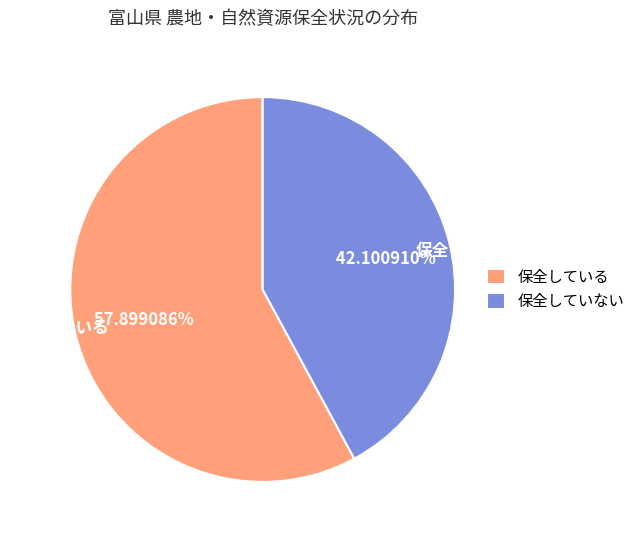

Rank the categories by value from lowest to highest.

保全していない, 保全している